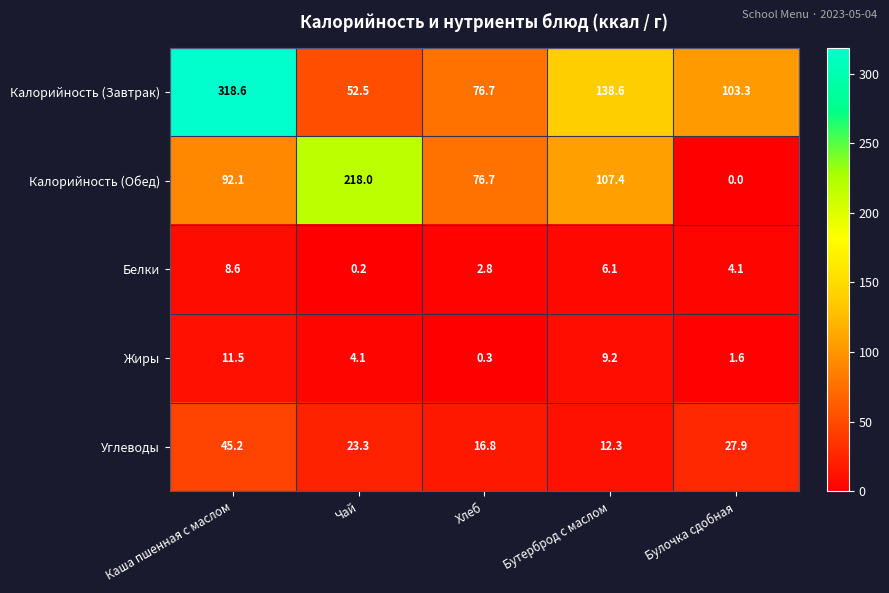

The value of Калорийность (Обед) at Каша пшенная с маслом is 58.1. True or false?

False